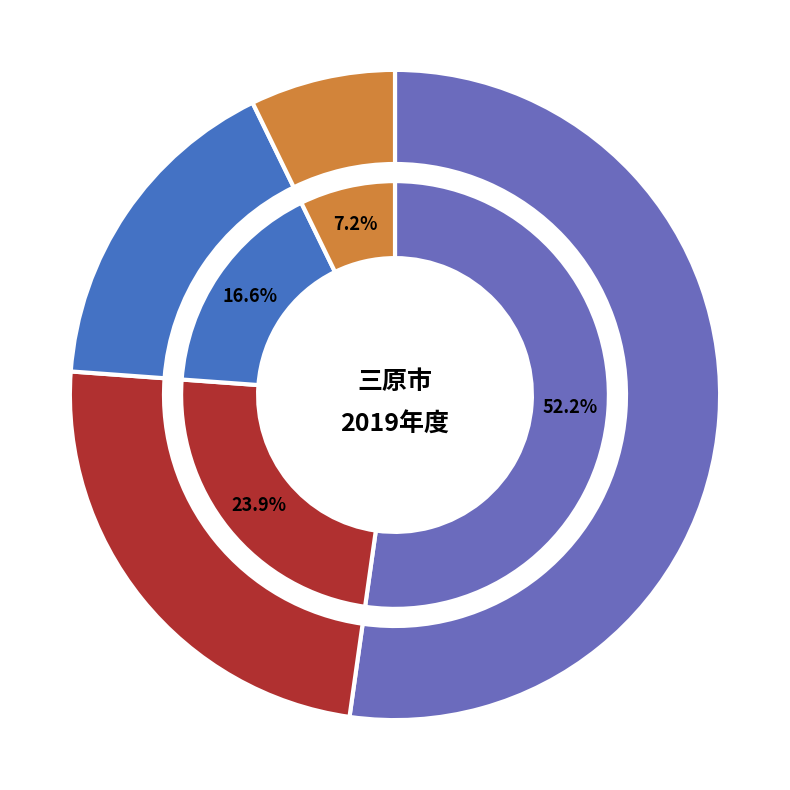

What is the total percentage of 調剤 and 入院外?

40.5%